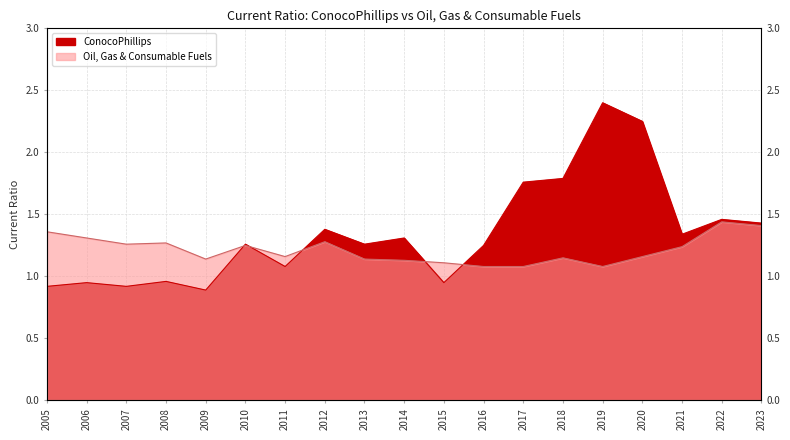

Which series has the widest spread of values?

ConocoPhillips